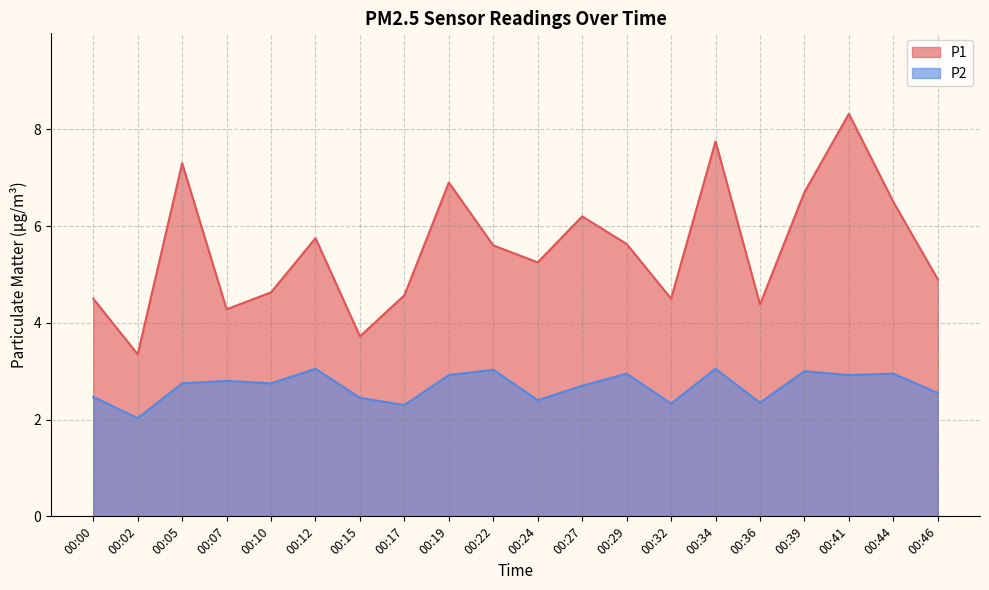

Reading right to left, list all the values displayed in this chart.

P1: 4.9	6.5	8.3	6.7	4.4	7.8	4.5	5.6	6.2	5.2	5.6	6.9	4.6	3.7	5.8	4.6	4.3	7.3	3.4	4.5
P2: 2.5	3.0	2.9	3.0	2.4	3.0	2.3	3.0	2.7	2.4	3.0	2.9	2.3	2.5	3.0	2.8	2.8	2.8	2.0	2.5